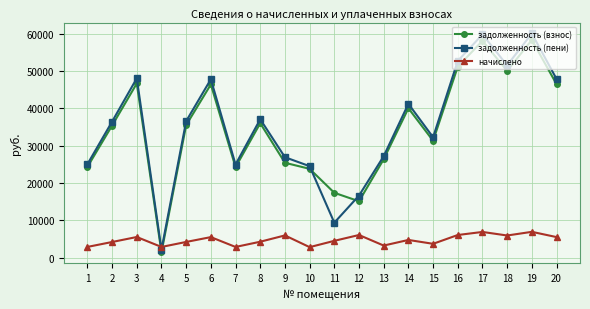

How many data points in задолженность (взнос) are less than 35503?

10